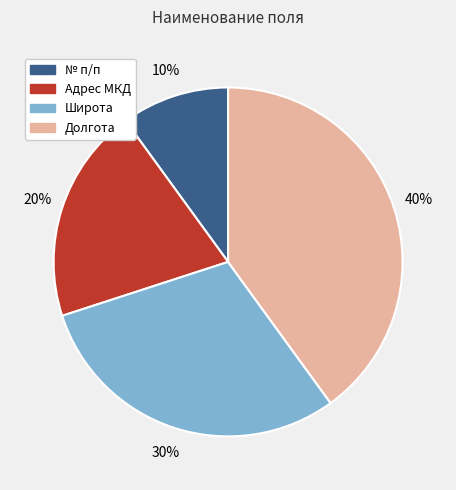

True or false: Широта accounts for 30% of the total.

True